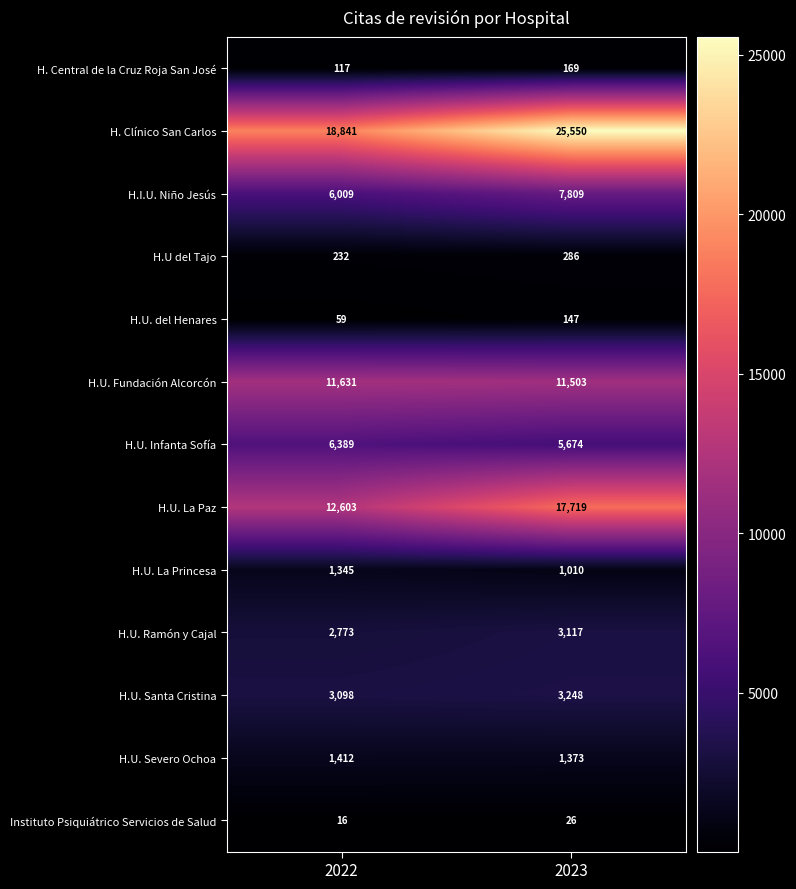

What value does the H.U. Severo Ochoa series have at 2022, to the nearest 10?

1410